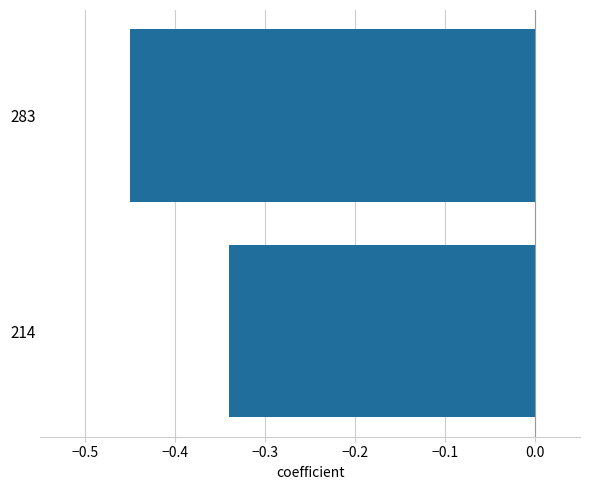

The chart shows a value of -0.1 at 283. True or false?

False